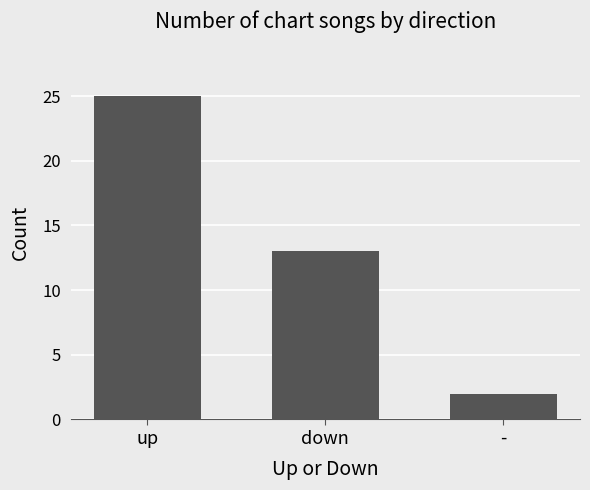

How many categories are shown in the chart?

3